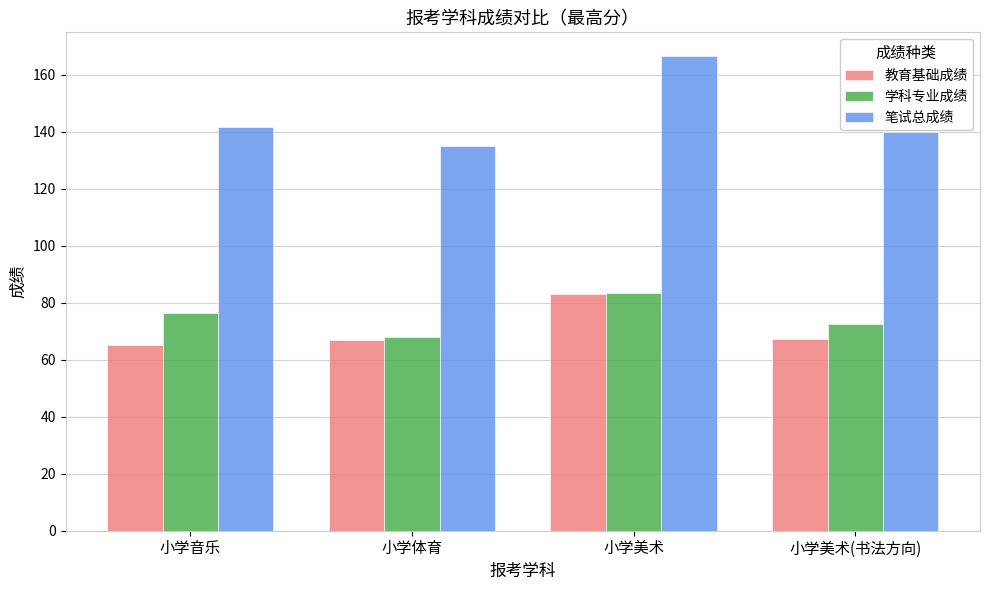

What is the minimum value for 教育基础成绩?

65.2